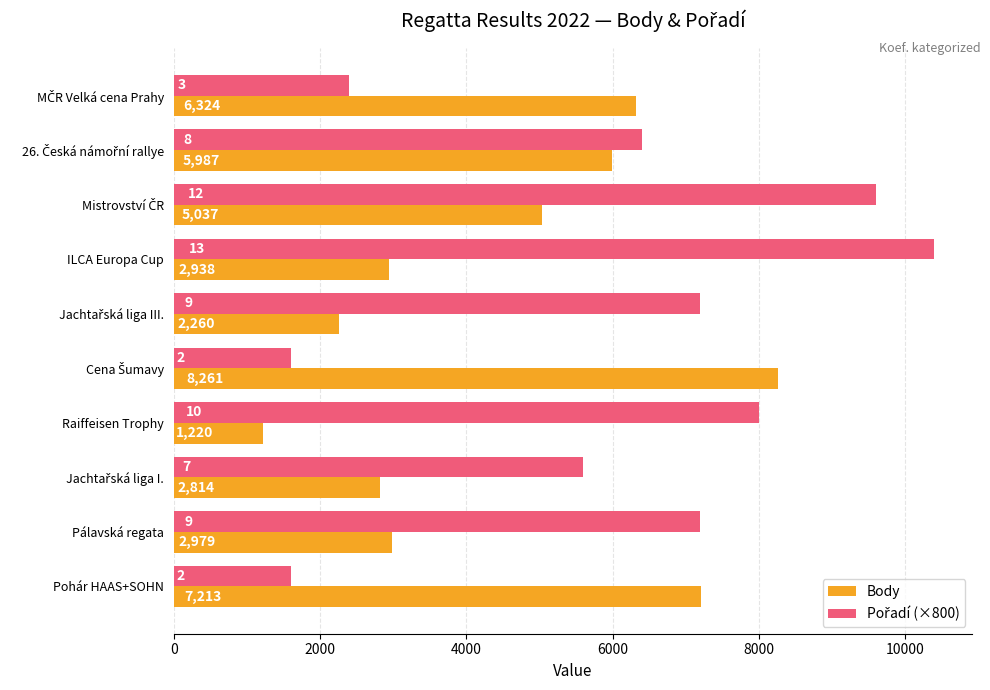

What is the difference between the second highest and minimum values in the Body series?

5993